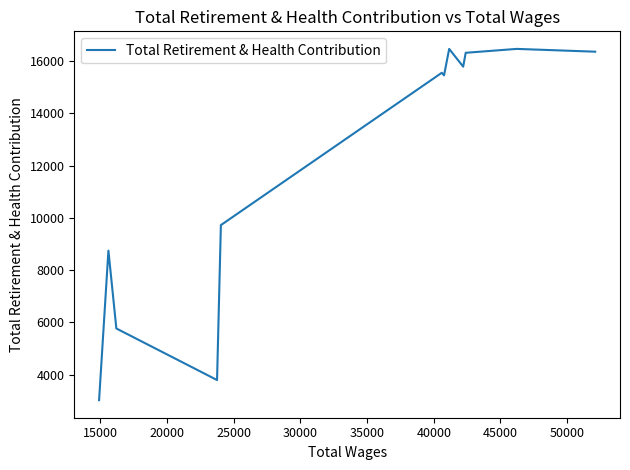

What is the maximum value shown in the chart?

16469